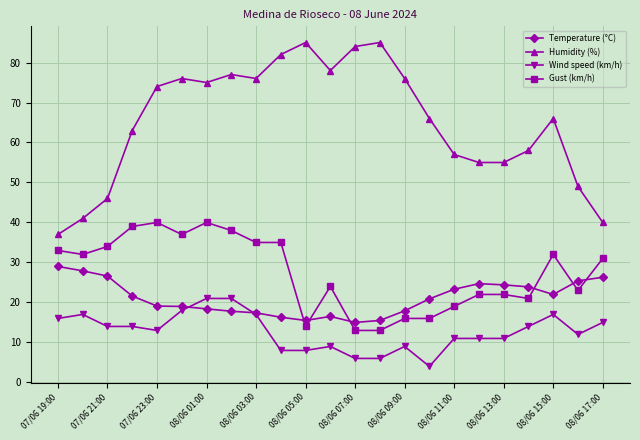

What is the average value of the Temperature (°C) series?

21.1